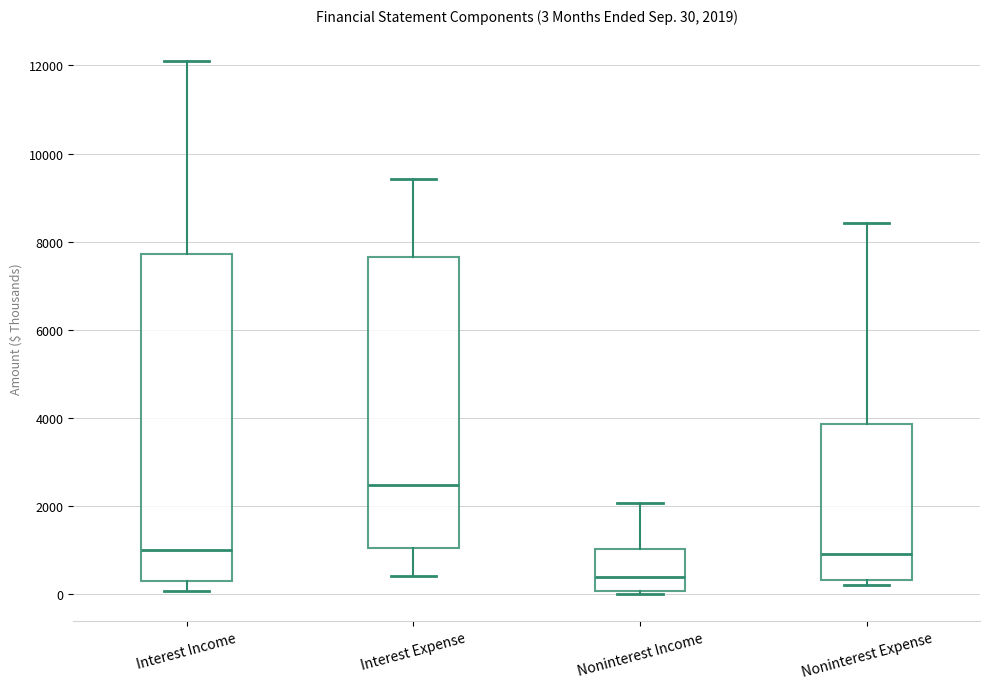

Which box is the tallest, from its lower edge to its upper edge?

Interest Income